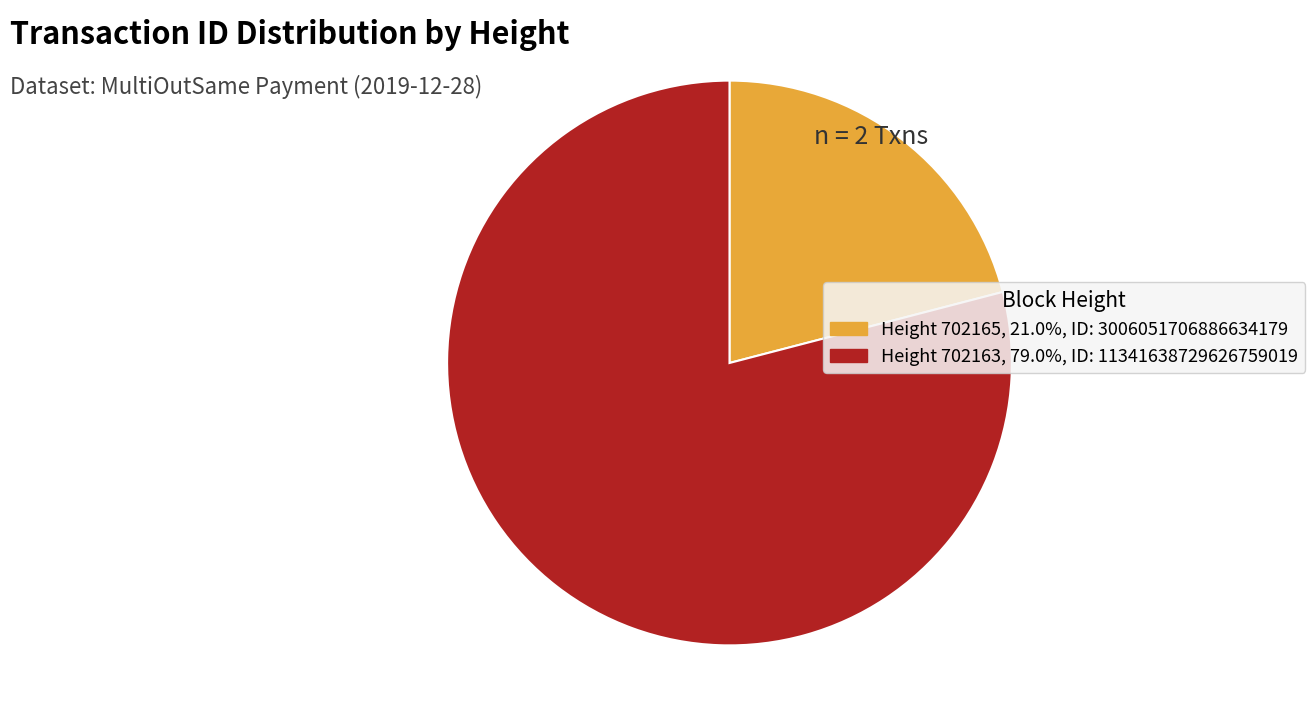

Is there a majority slice in this chart?

Yes